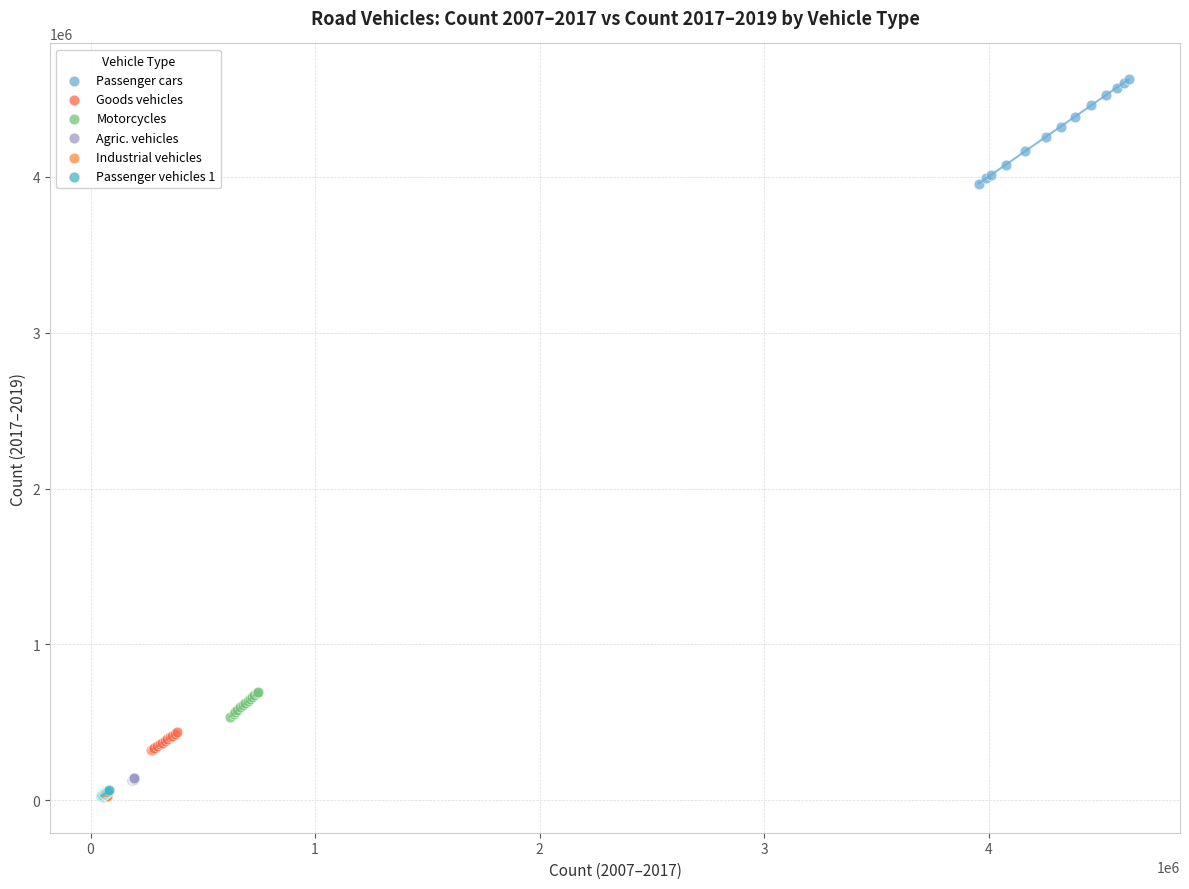

Which series has the largest Y range (max minus min)?

Passenger cars